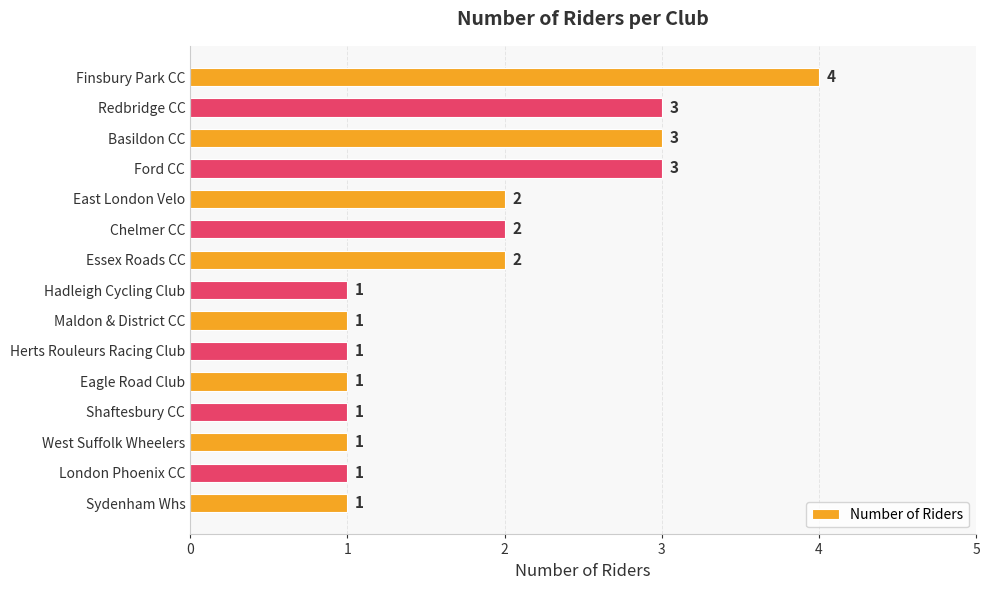

Which has a higher value, Ford CC or Hadleigh Cycling Club?

Ford CC